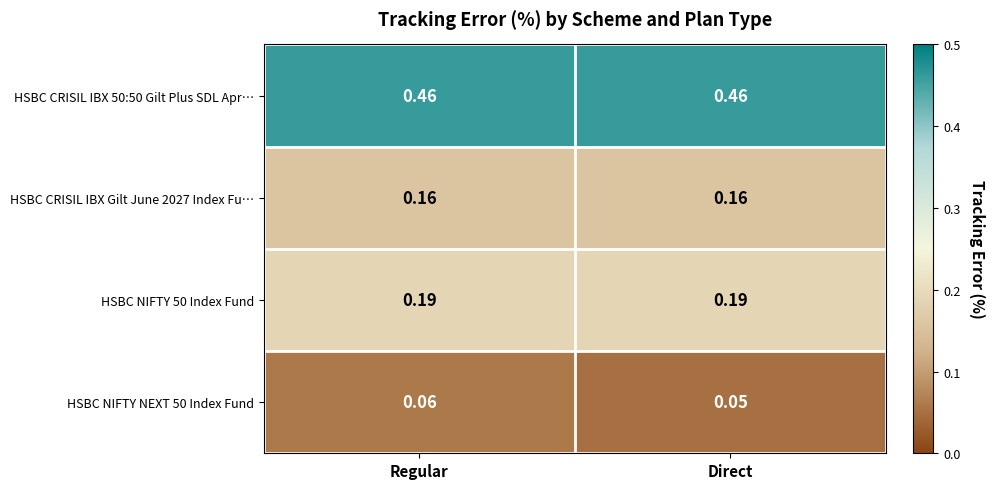

Which category has the lowest value across all series?

Direct